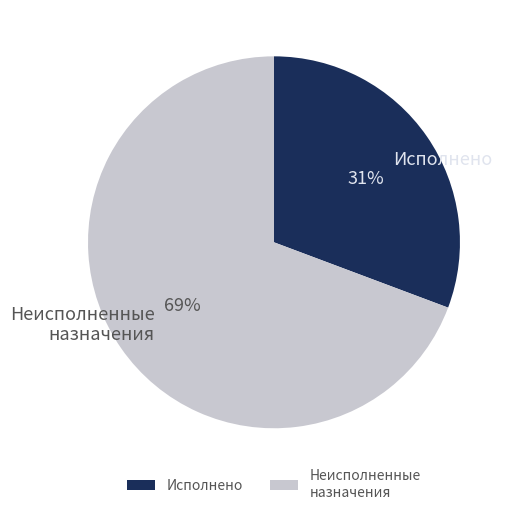

Between Неисполненные назначения and Исполнено, which is larger?

Неисполненные назначения